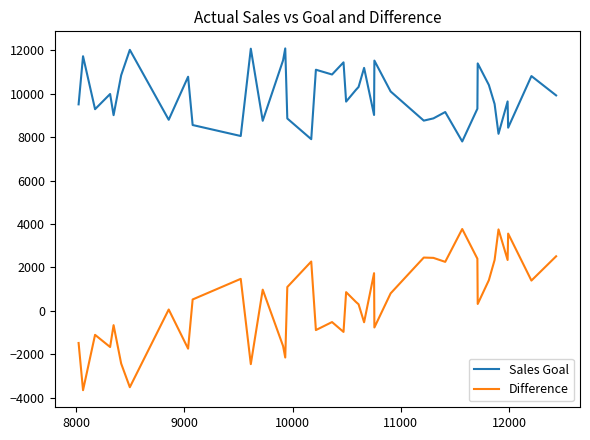

True or false: Sales Goal and Difference cross at least once.

False